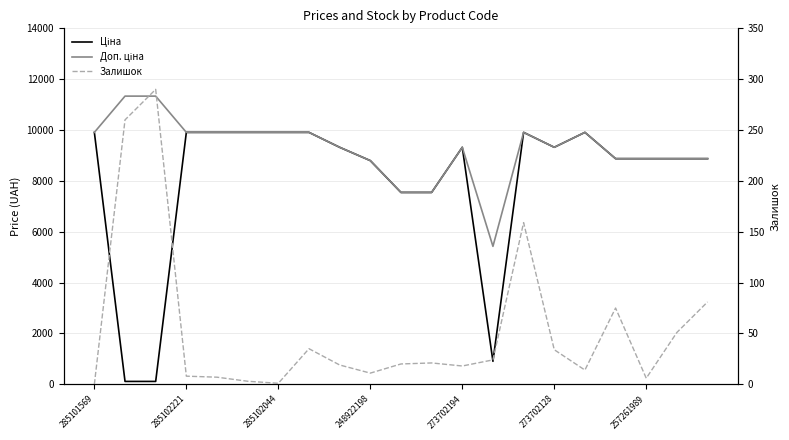

At how many categories does at least one series exceed 7869?

18